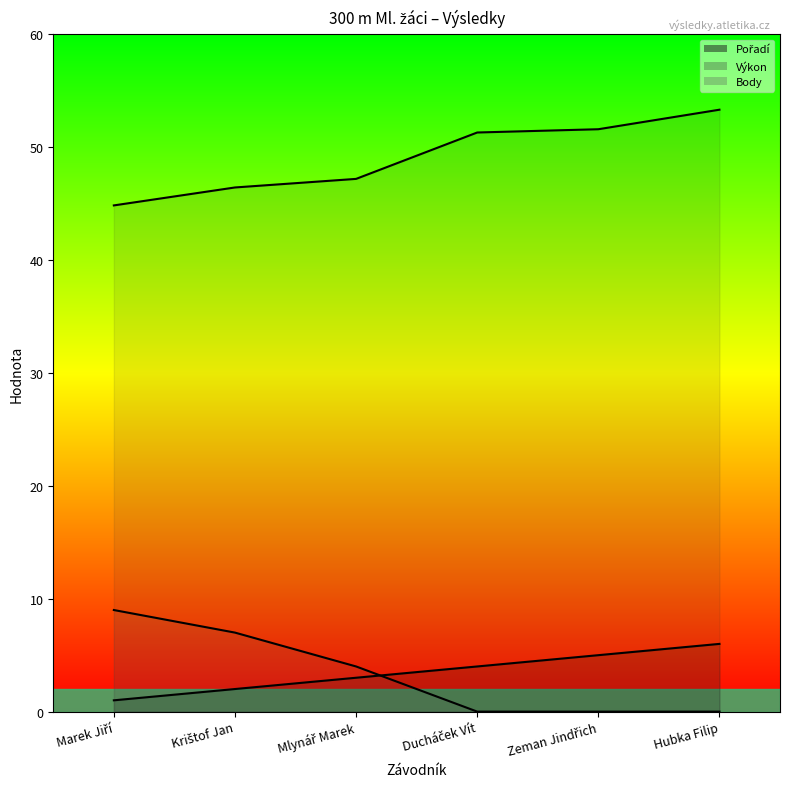

How many lines are shown in the chart?

3